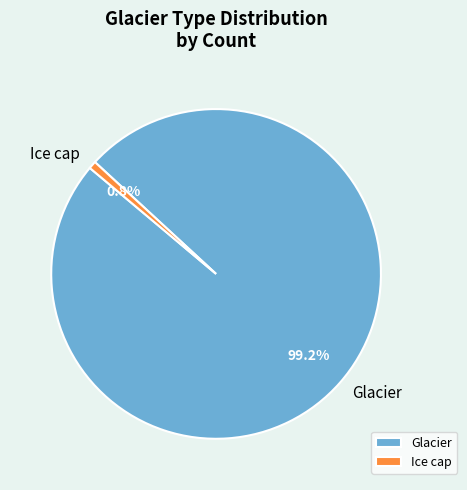

Between Glacier and Ice cap, which is larger?

Glacier